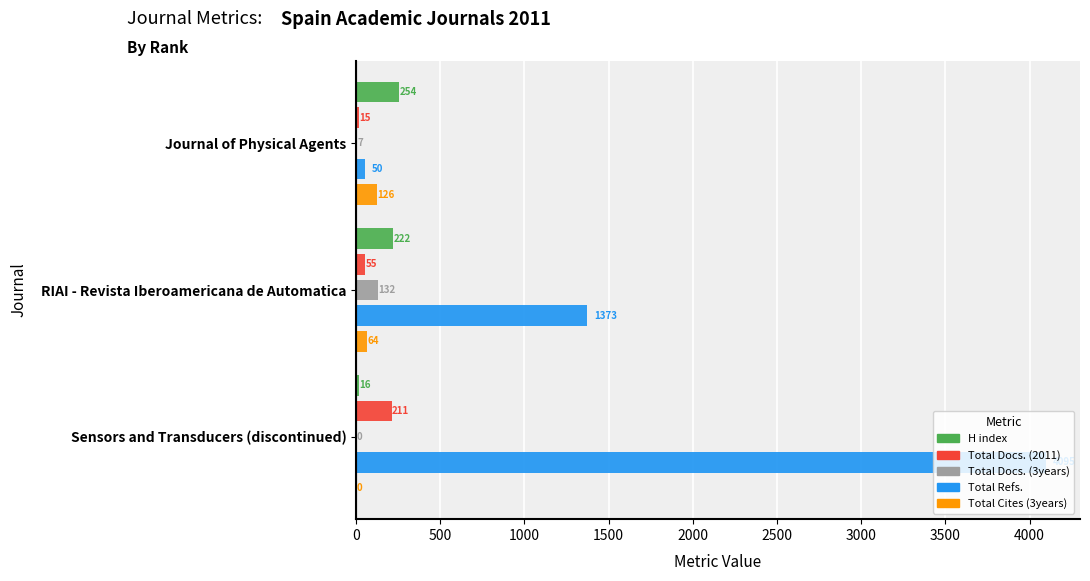

How many distinct data groups are displayed?

5